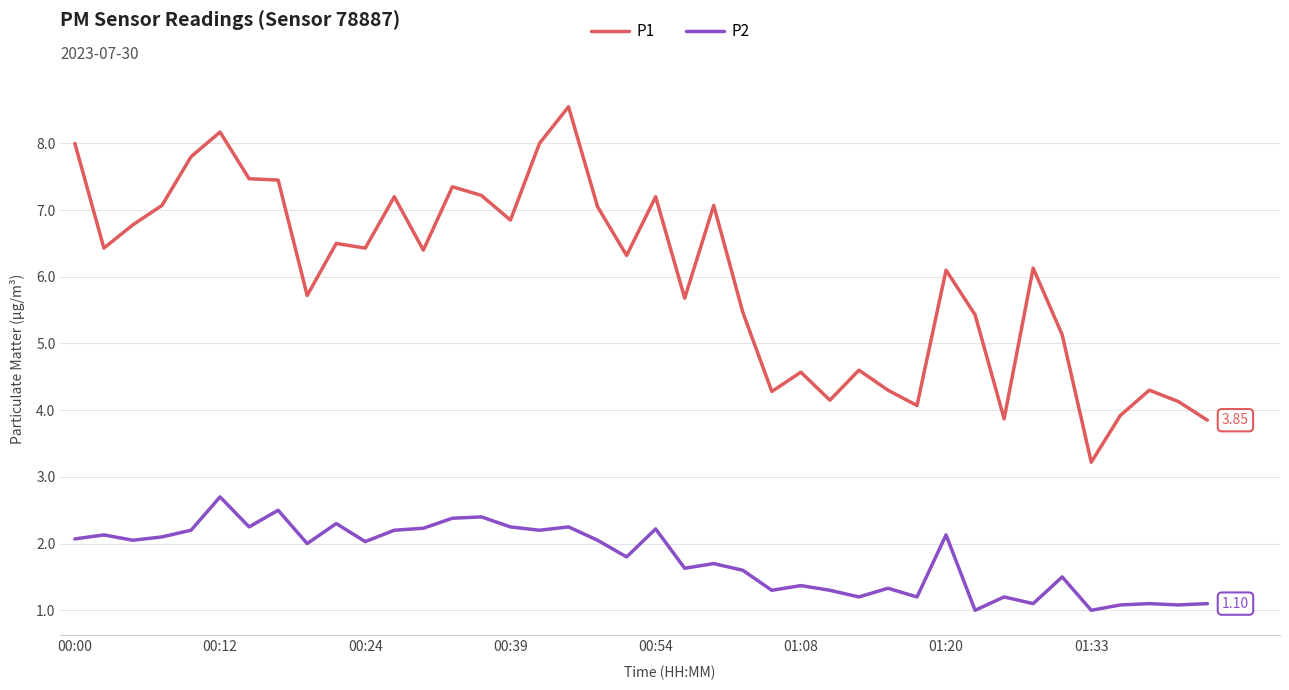

What are all the series names shown in the legend?

P1, P2